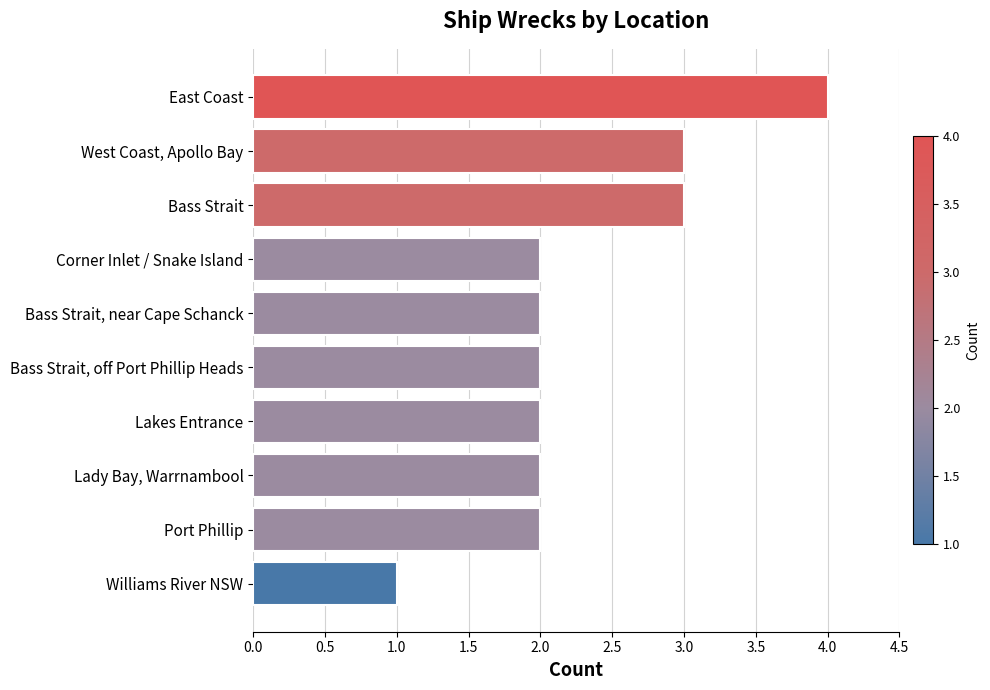

Reading bottom to top, list all the values displayed in this chart.

1	2	2	2	2	2	2	3	3	4